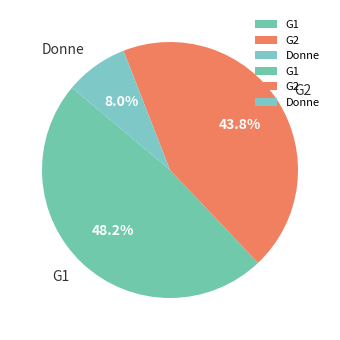

What is the ratio of the value at G1 to the value at G2?

1.1